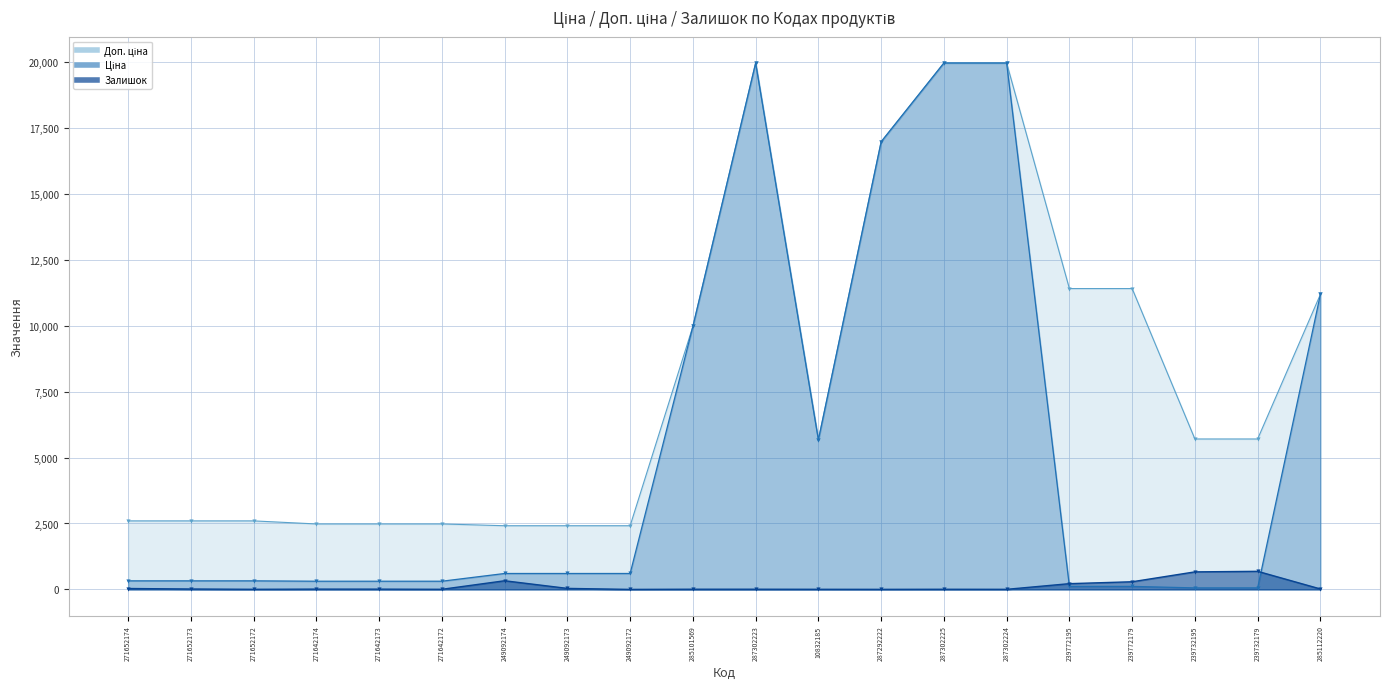

Is it true that Залишок equals 15.0 at 271652173?

True